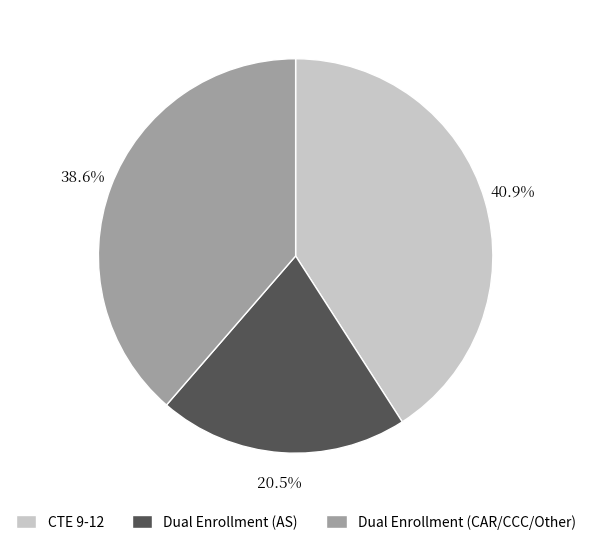

How many segments does this pie chart have?

3